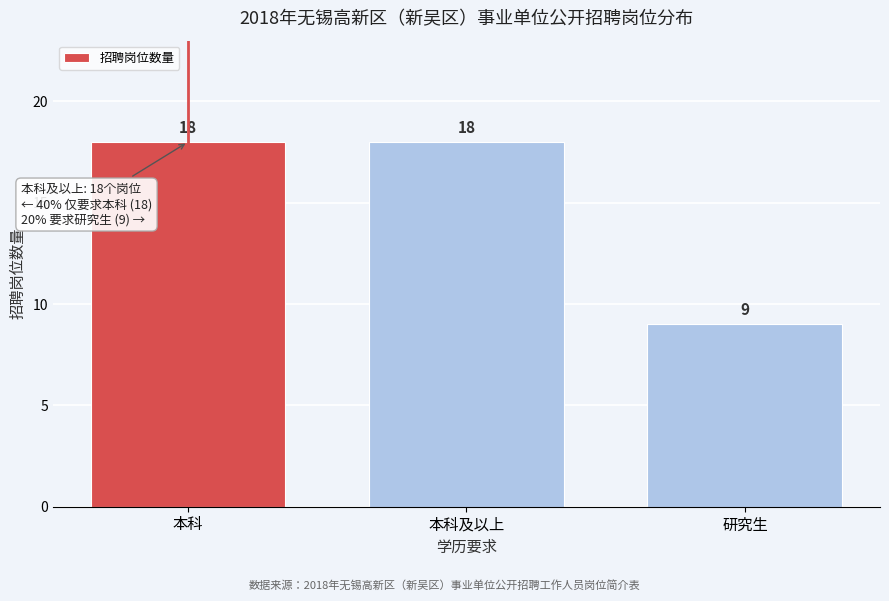

Reading right to left, extract all data points from this chart.

研究生=9	本科及以上=18	本科=18